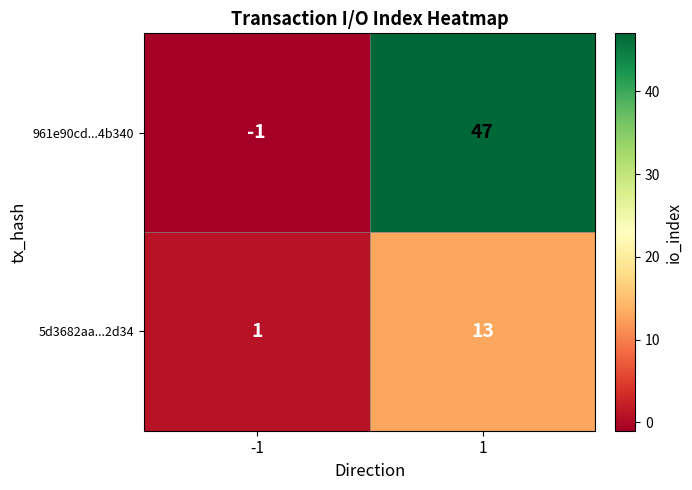

Which series has the largest total across all categories?

961e90cd...4b340